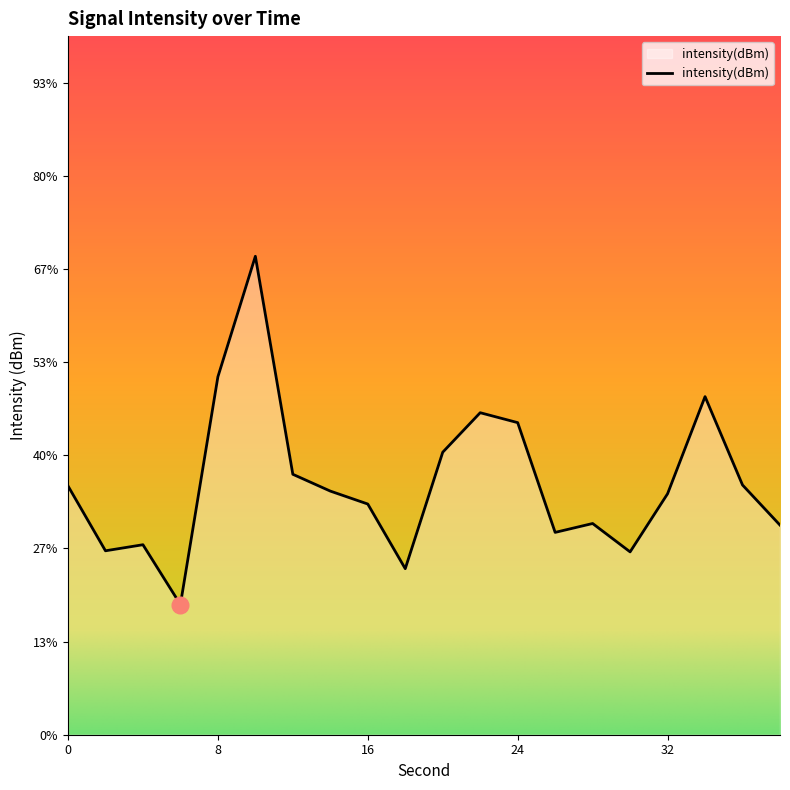

Reading left to right, list all the values displayed in this chart.

-114.7	-116.1	-115.9	-117.2	-112.3	-109.7	-114.4	-114.8	-115.0	-116.4	-113.9	-113.1	-113.3	-115.7	-115.5	-116.1	-114.8	-112.7	-114.6	-115.5